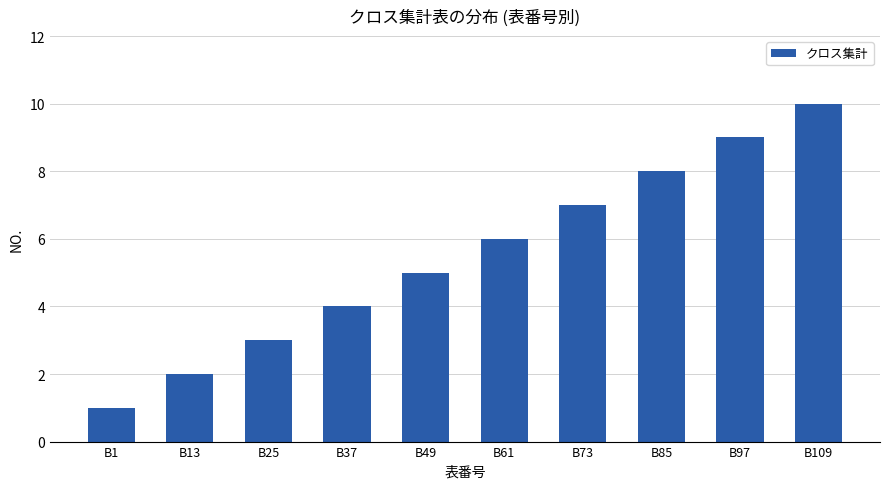

What is the greatest value displayed?

10